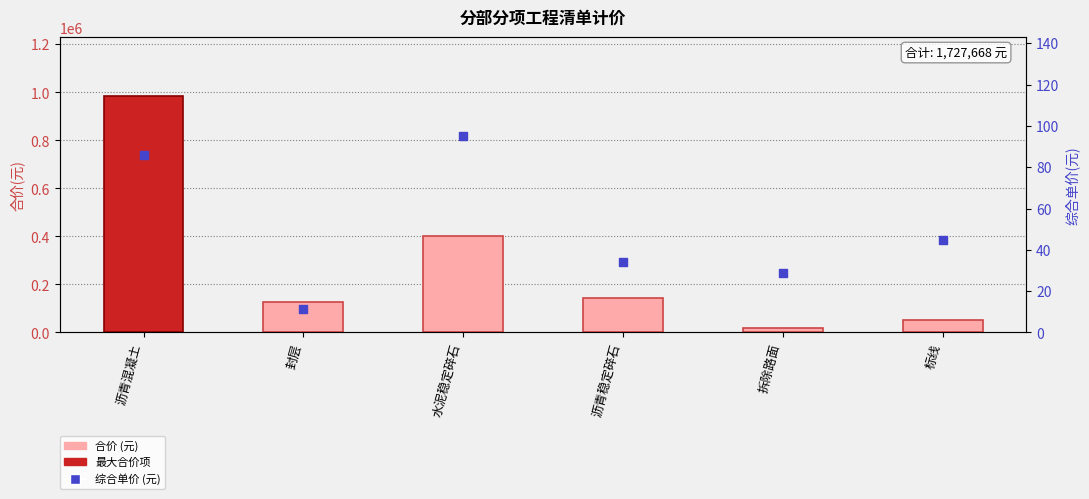

What is the total value across all series at 水泥稳定碎石?

400551.5